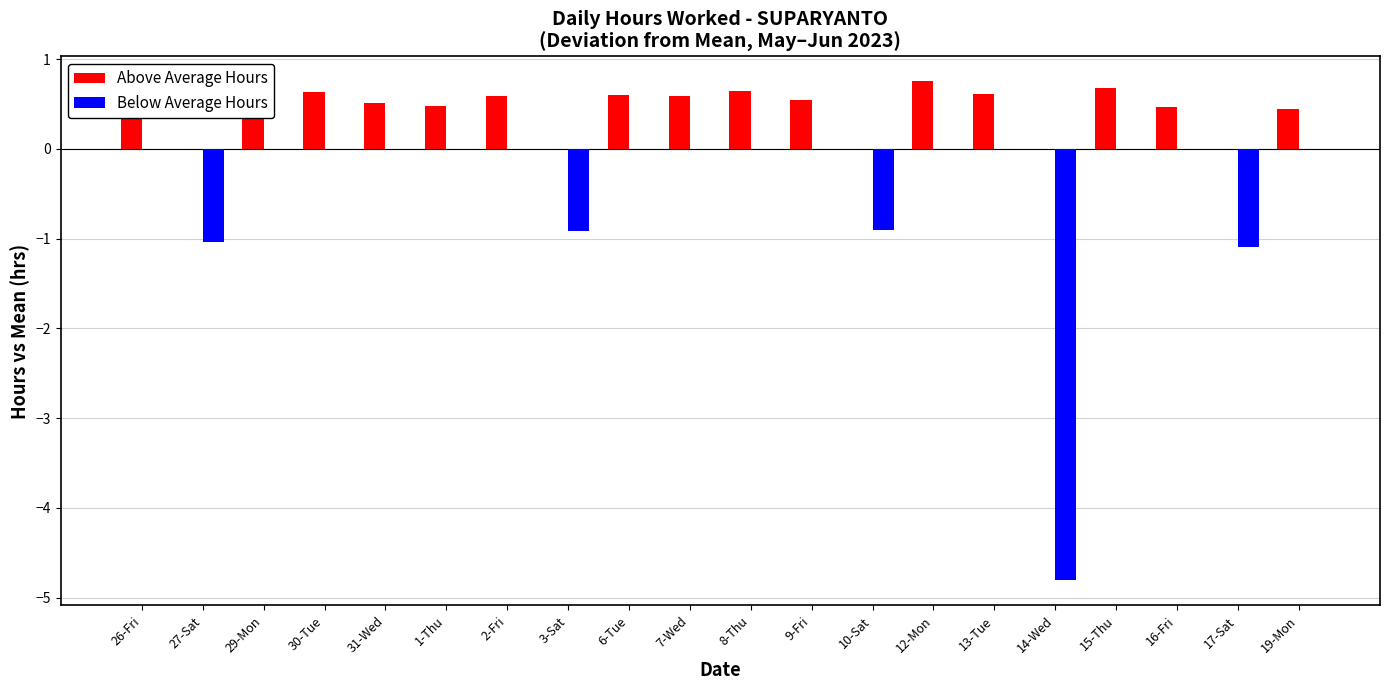

What is the maximum value shown in the chart?

0.8